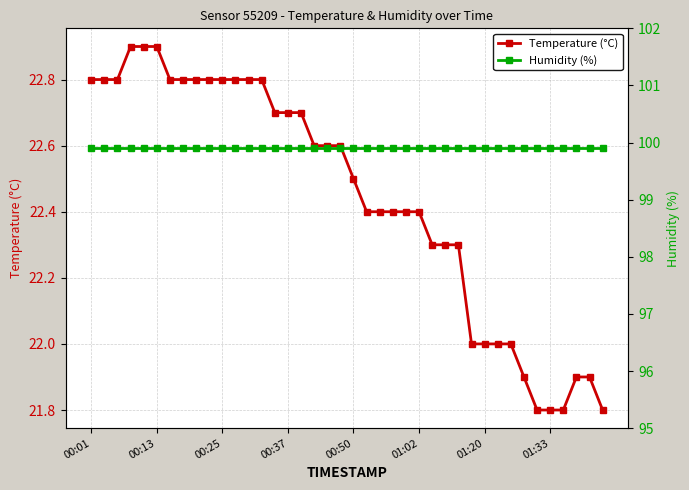

The value of Humidity (%) at 34 is 177.7. True or false?

False